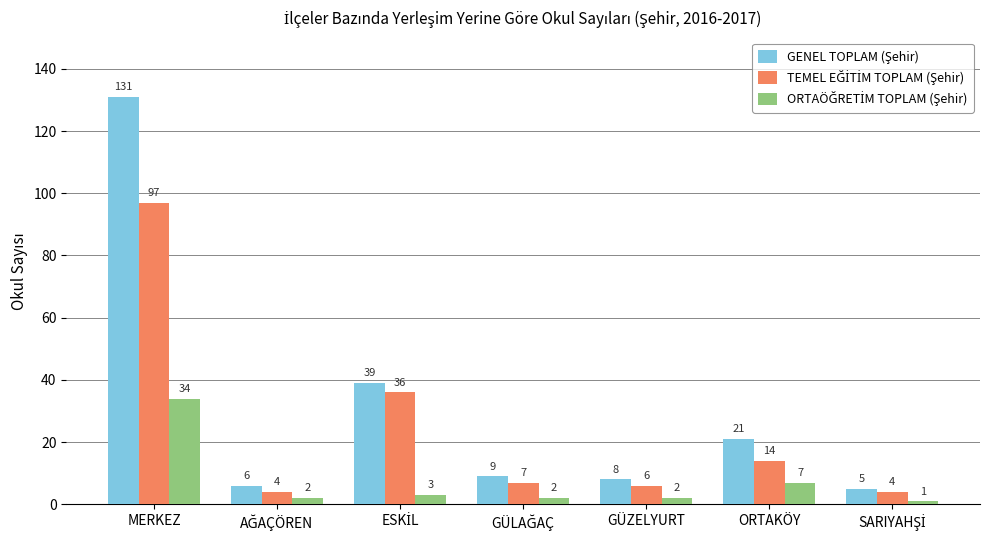

Which label corresponds to the largest value in the chart?

MERKEZ